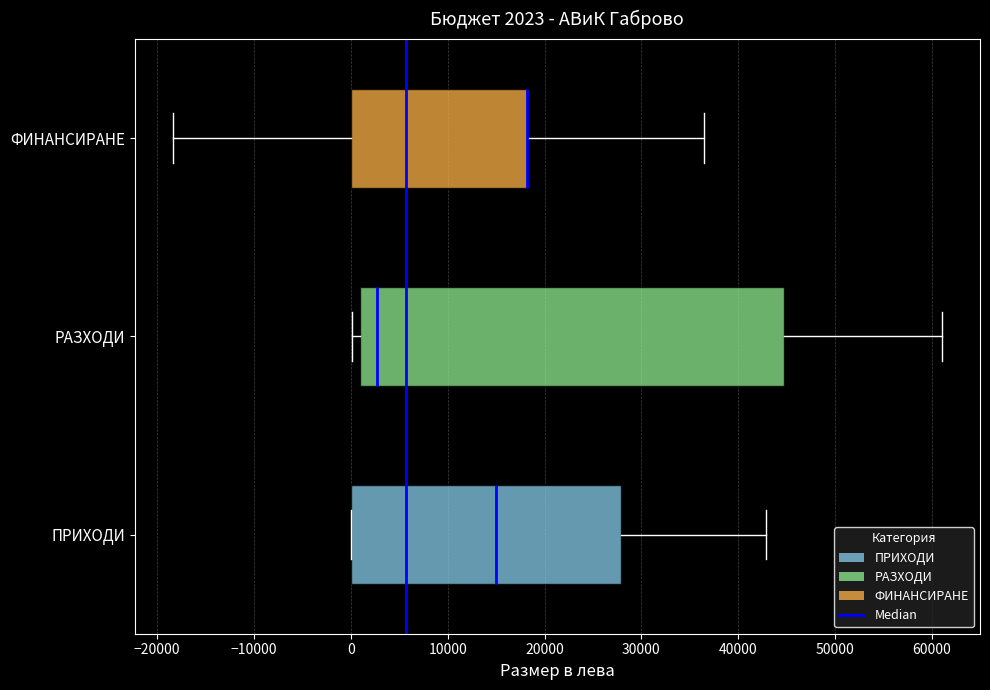

Comparing the boxes themselves (not the whiskers), which one is the widest?

РАЗХОДИ